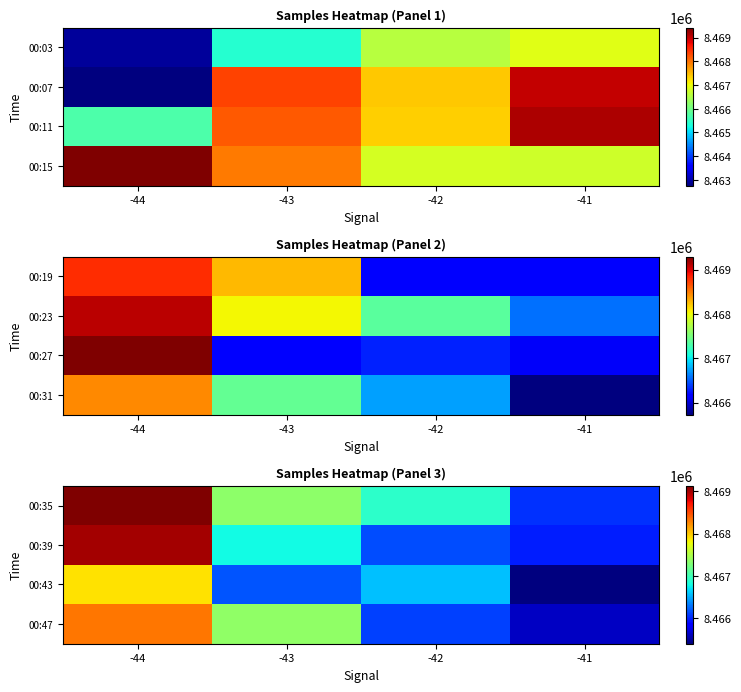

At which label does 00:43 reach its peak?

-44